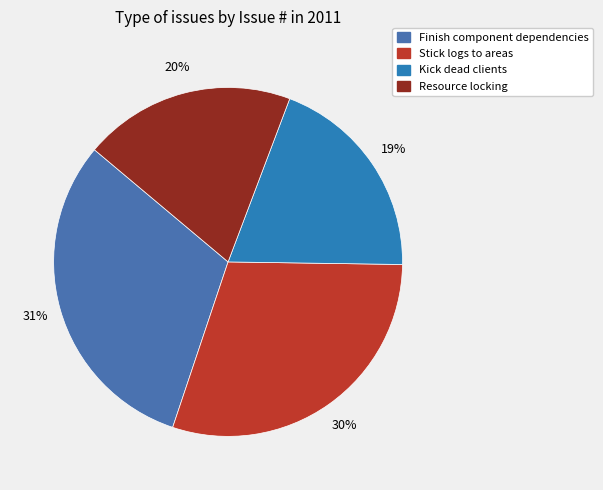

Is it true that Kick dead clients is 13% of the pie?

False